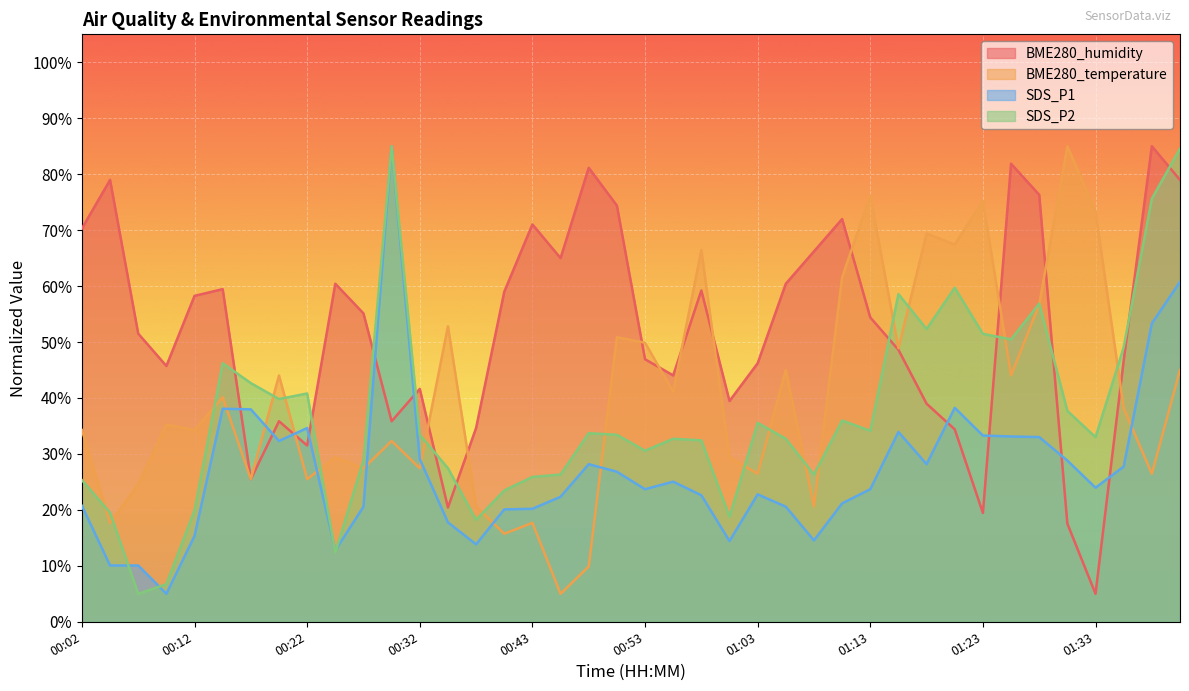

At which label does SDS_P2 reach its peak?

00:30